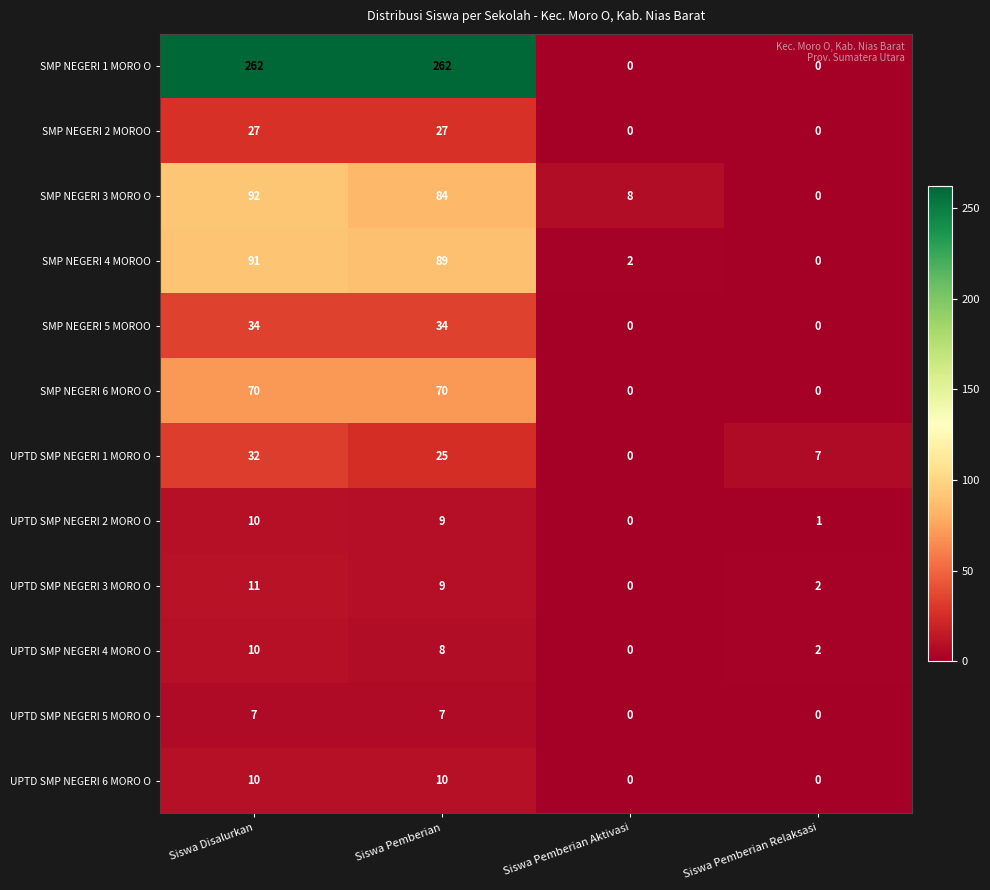

How many series are shown in this chart?

12